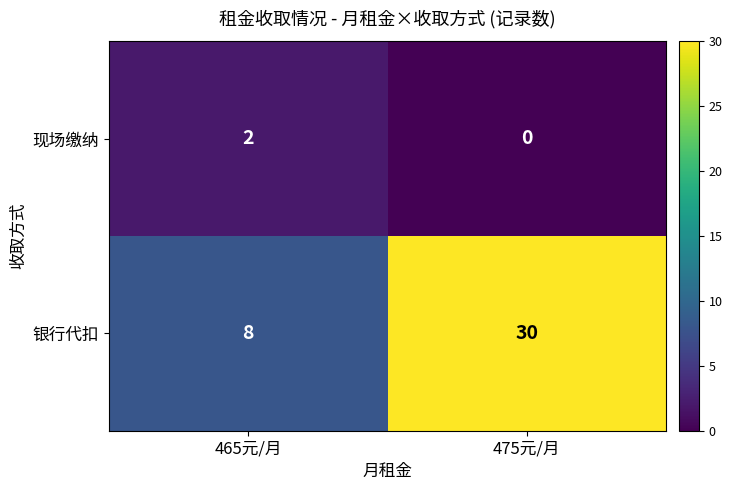

At which category does the chart reach its minimum across all series?

475元/月